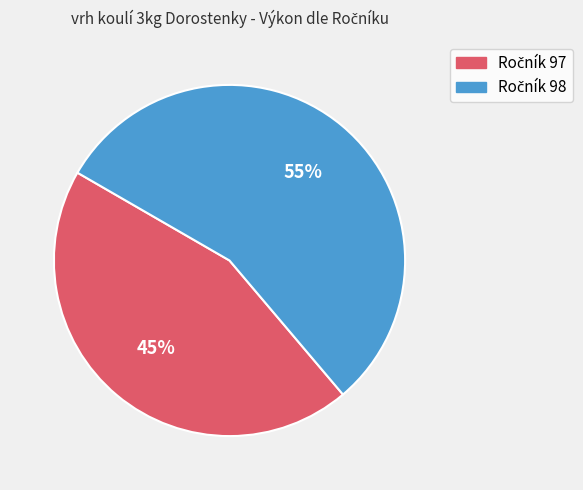

Is there a majority slice in this chart?

Yes